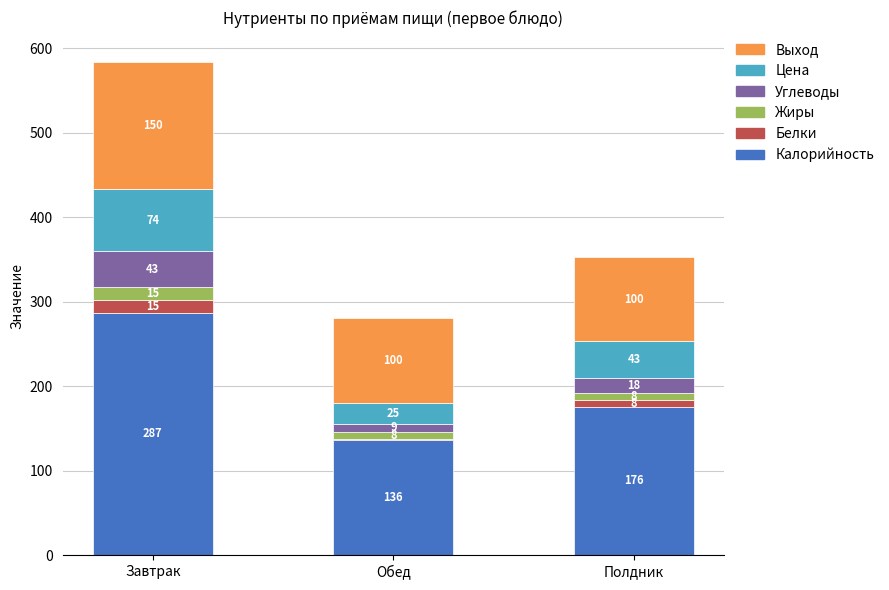

At which category is the sum across all series the highest?

Завтрак